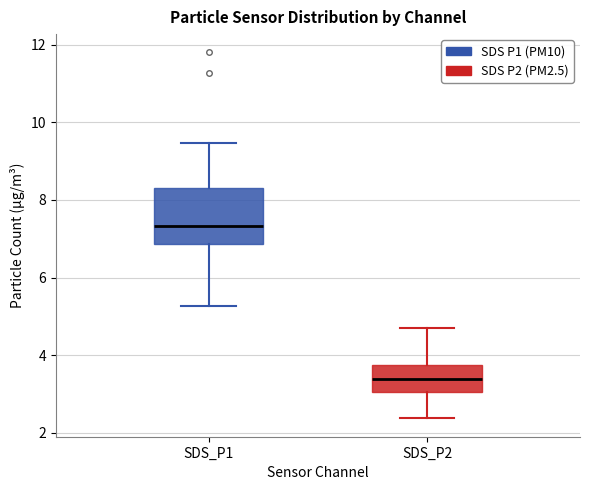

Reading left to right, read every box against the y-axis: the position of its median line, the range the box covers, and the ends of its whiskers. The values are not printed on the chart, so give them approximately, as read against the axis.

SDS_P1: median 7.4, box 6.8 to 8.4, whiskers 5.2 to 9.4
SDS_P2: median 3.4, box 3.0 to 3.8, whiskers 2.4 to 4.8